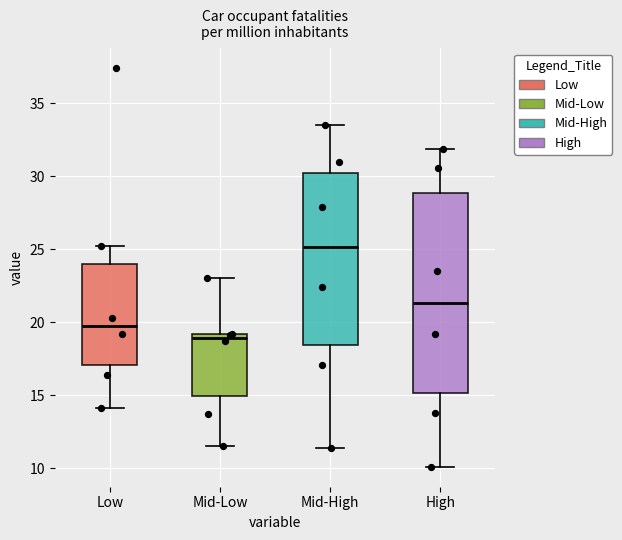

Where is the lower edge of the box for Low on the y-axis? The values are not printed on the chart, so give them approximately, as read against the axis.

17.0